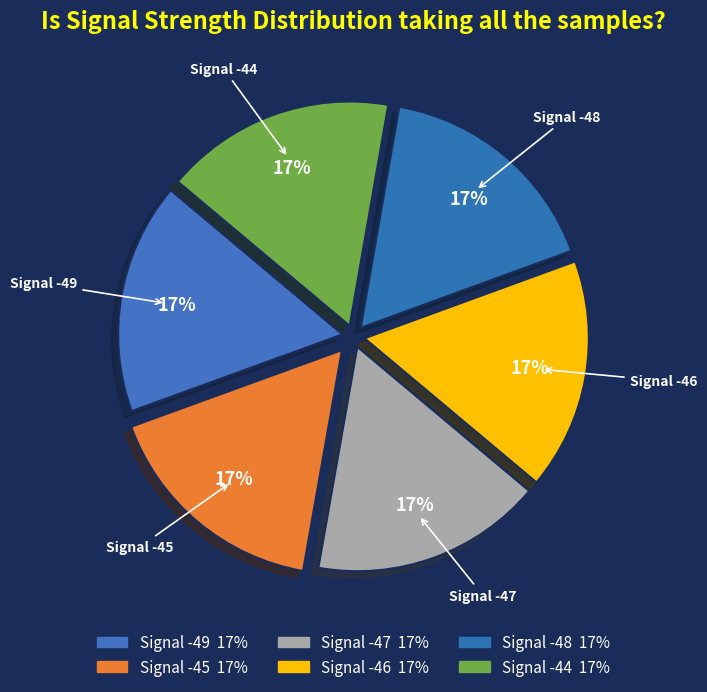

Rank the categories by value from highest to lowest.

-47, -48, -46, -45, -49, -44